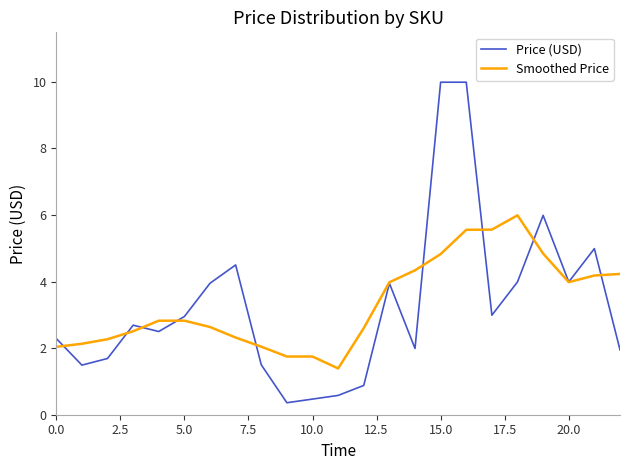

Which series has the largest range (max minus min)?

Price (USD)